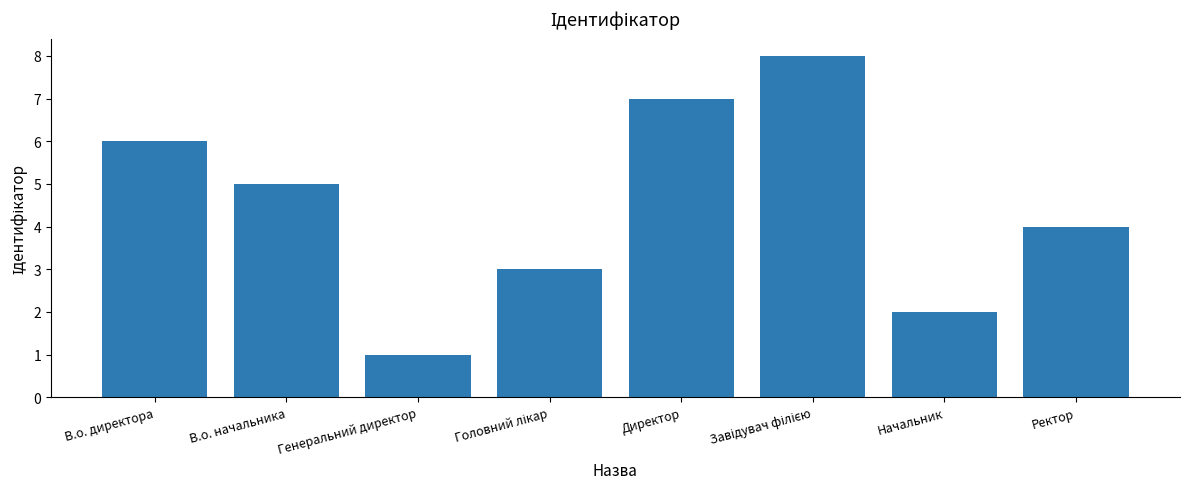

True or false: the data shows 1 at Генеральний директор.

True